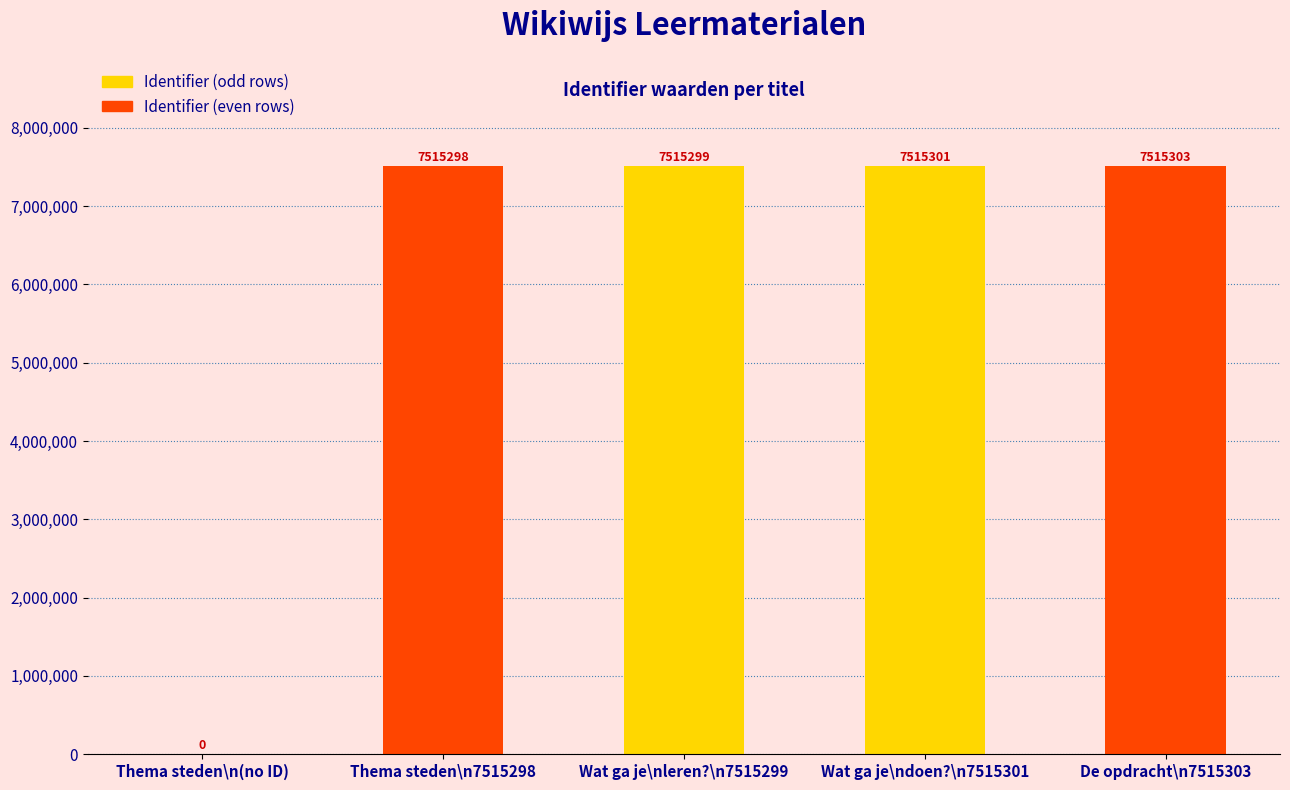

How many values are above zero?

4